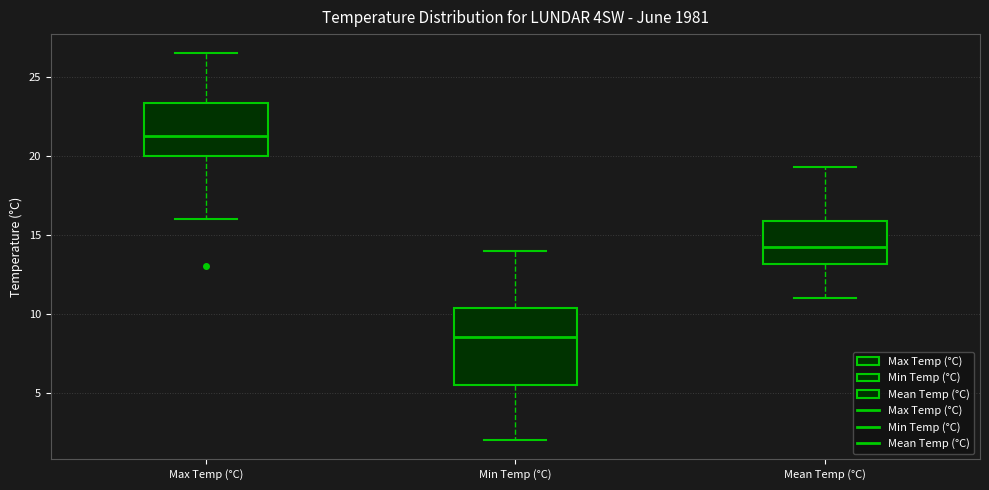

Reading left to right, transcribe this box plot: for each box, give where its median line is, the range the box spans, and where its two whiskers end, as read against the y-axis. The values are not printed on the chart, so give them approximately, as read against the axis.

Max Temp (°C): median 21.5, box 20.0 to 23.5, whiskers 16.0 to 26.5
Min Temp (°C): median 8.5, box 5.5 to 10.5, whiskers 2.0 to 14.0
Mean Temp (°C): median 14.5, box 13.0 to 16.0, whiskers 11.0 to 19.5